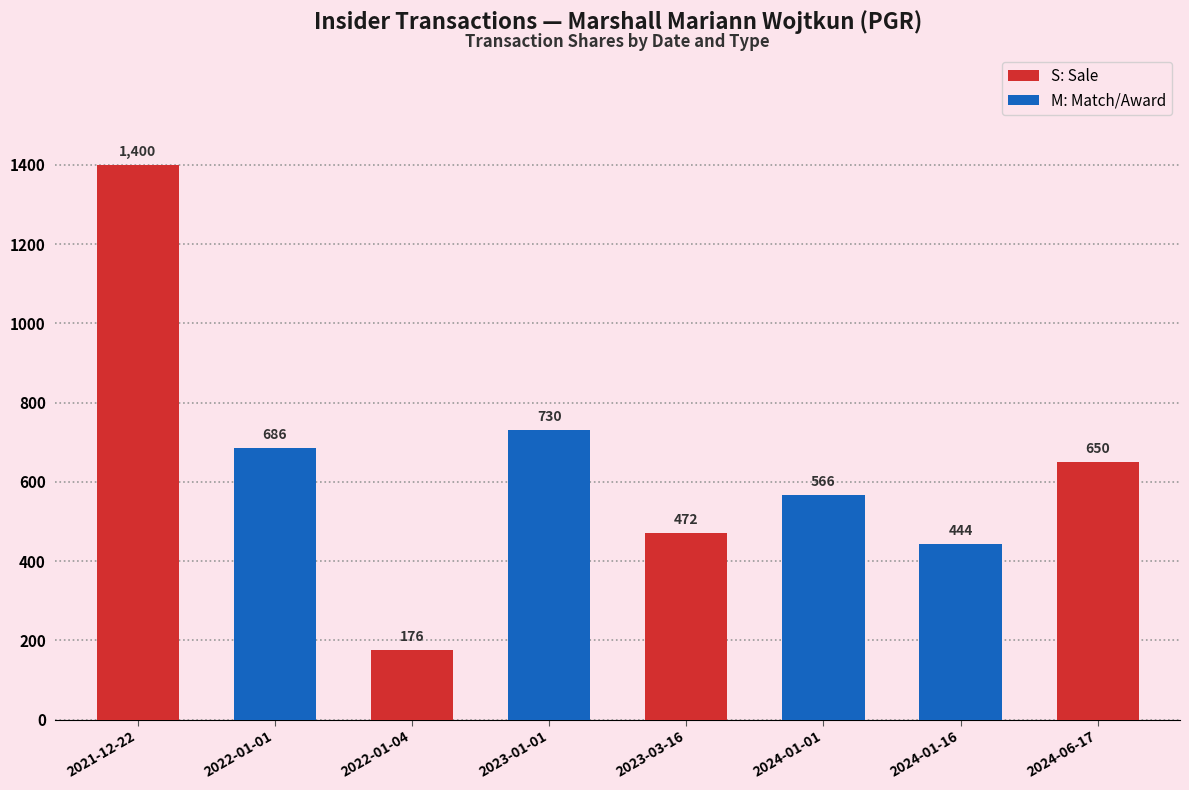

At which label does S: Sale reach its peak?

2021-12-22